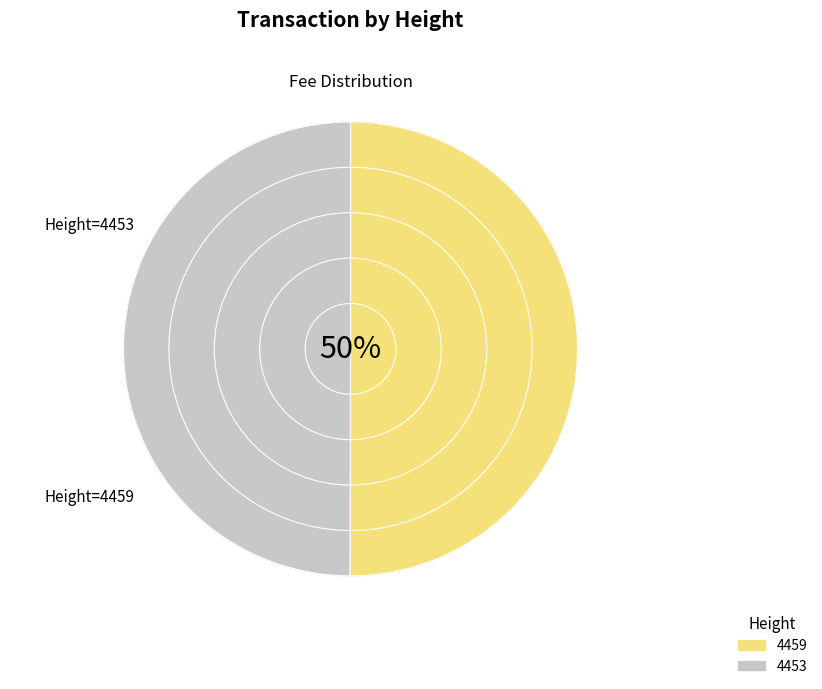

Count the number of slices in the pie.

2